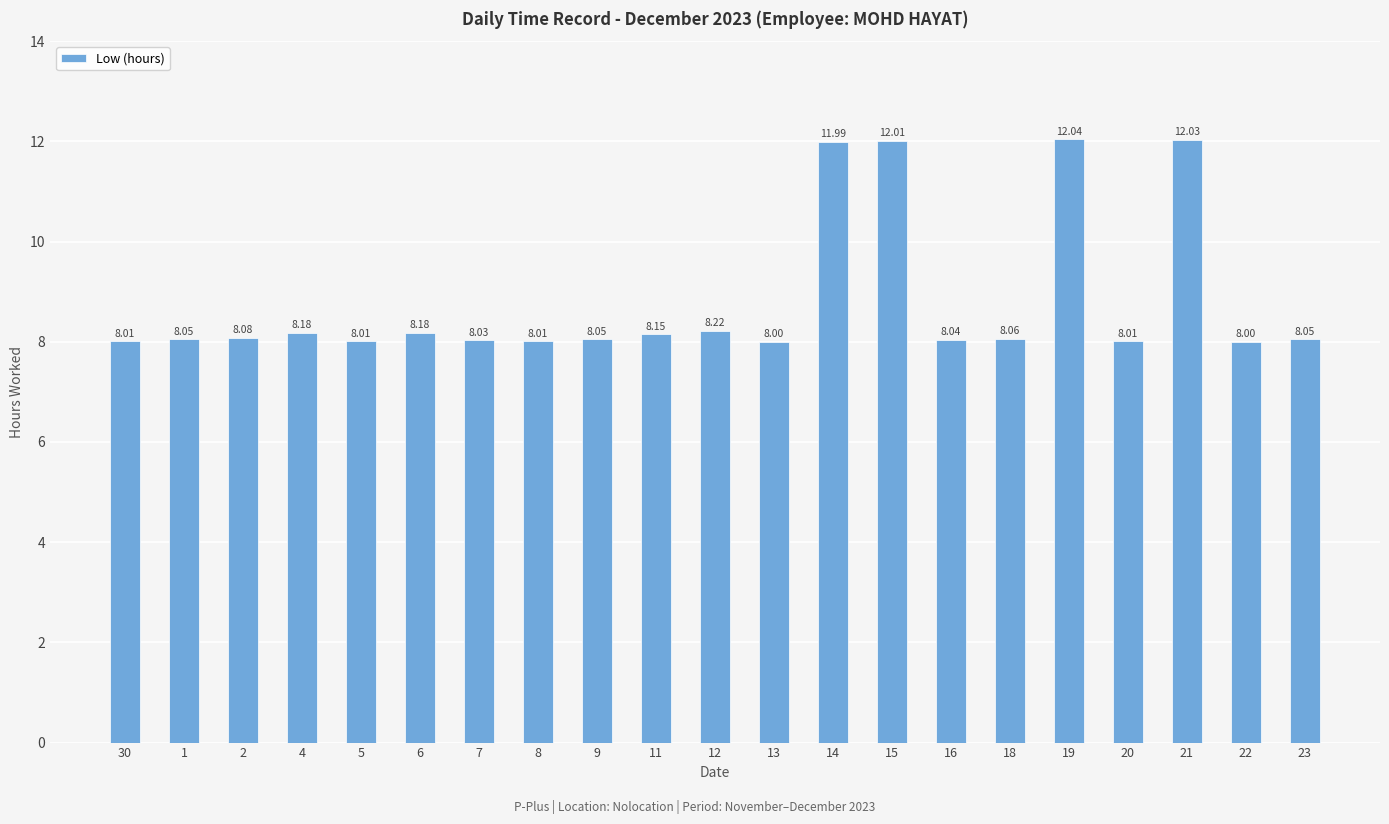

What is the difference between the second highest and minimum values?

4.0